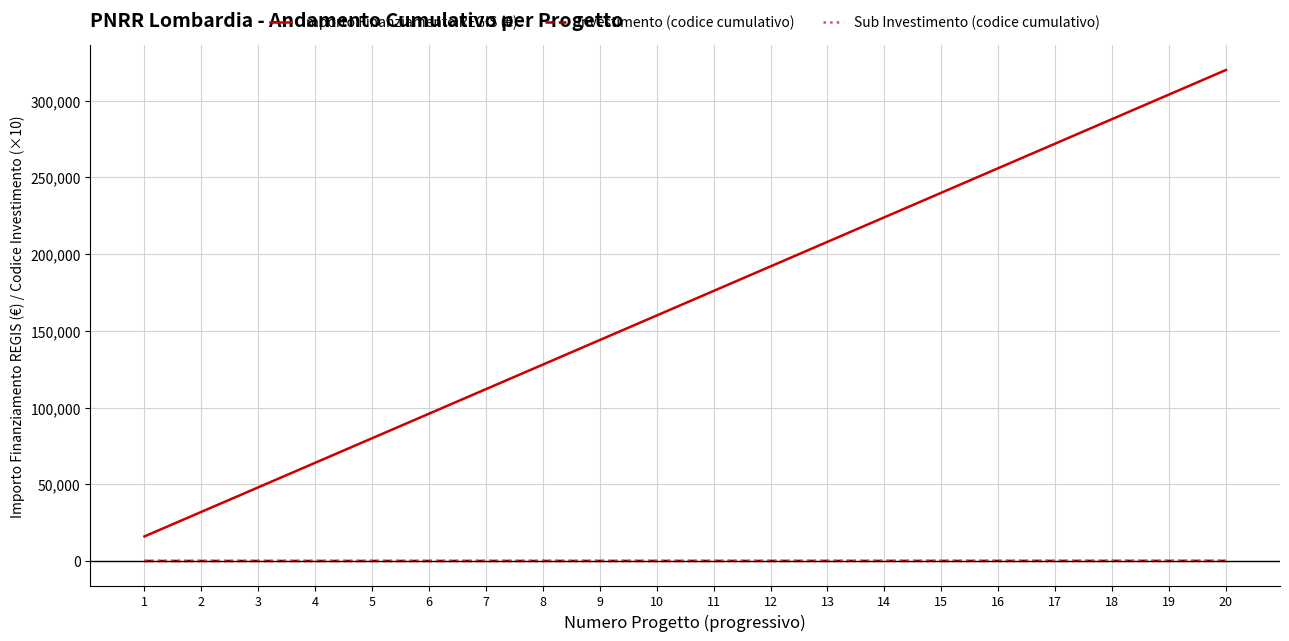

Read the Sub Investimento (codice cumulativo) value at 6.

19.2